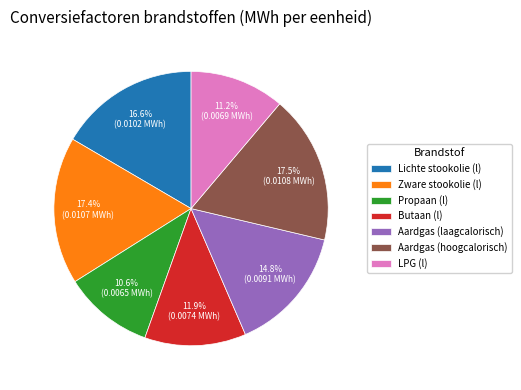

Does LPG (l) represent more than half of the total?

No